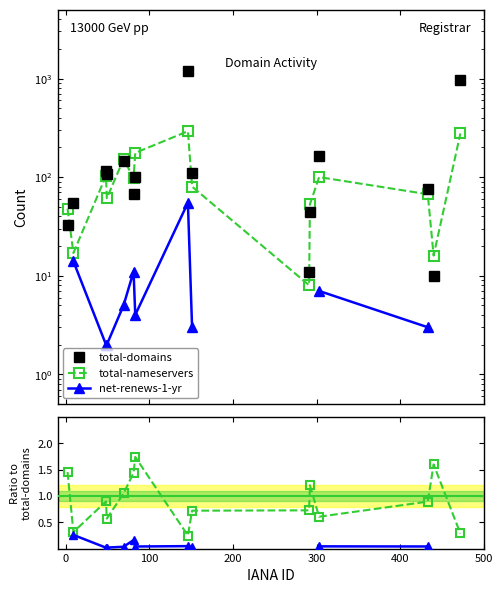

In total-nameservers, how many points are higher than both neighbors (excluding endpoints)?

4